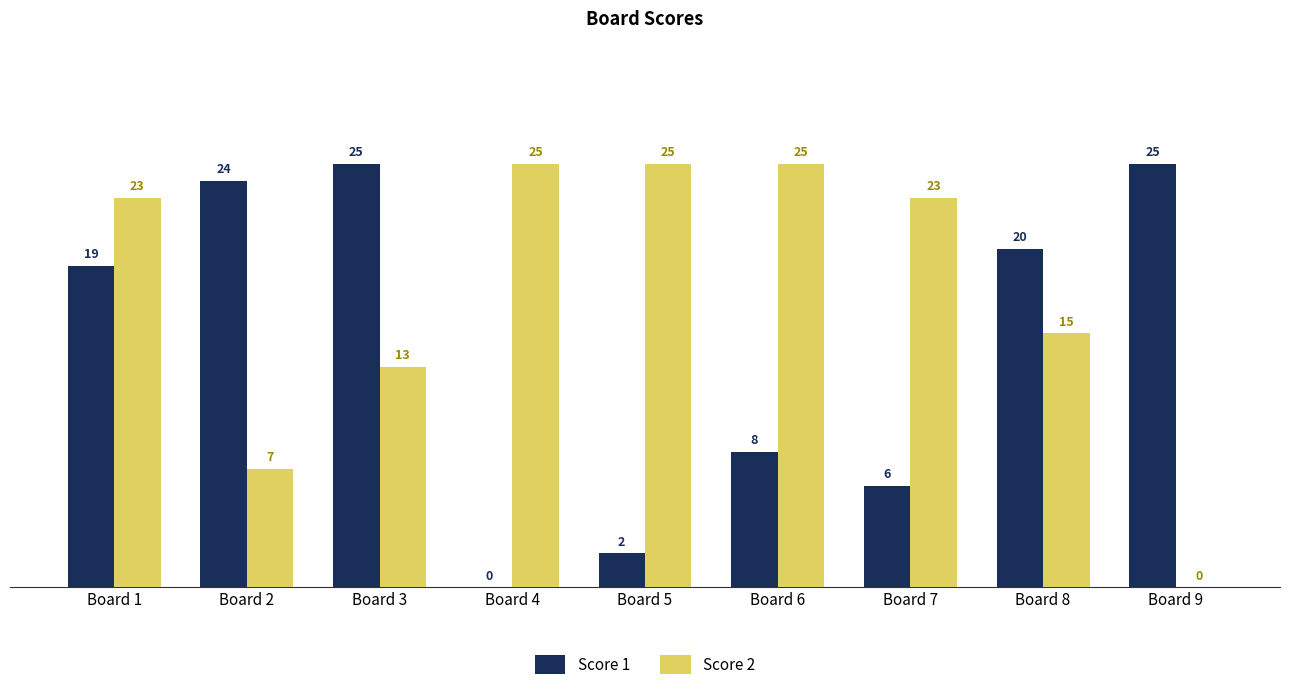

What is the sum of all Score 1 values?

129